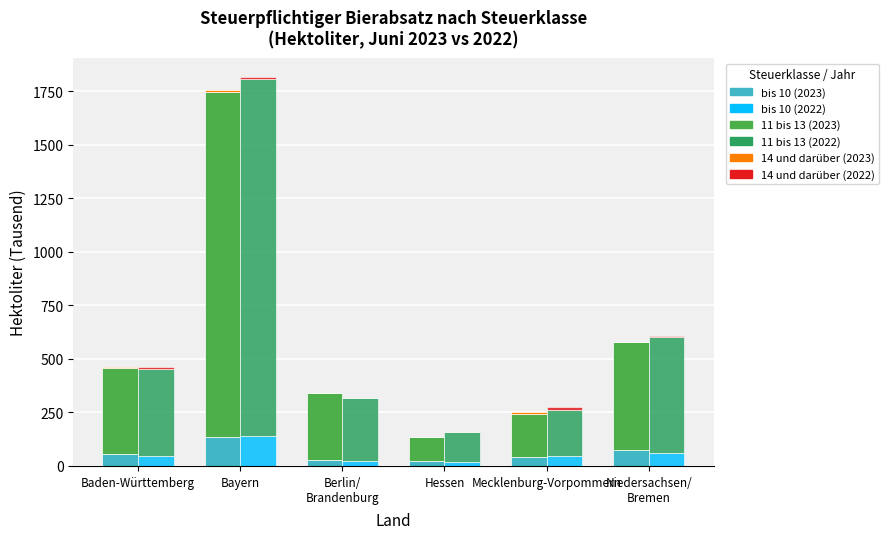

How many data points does each series have?

6